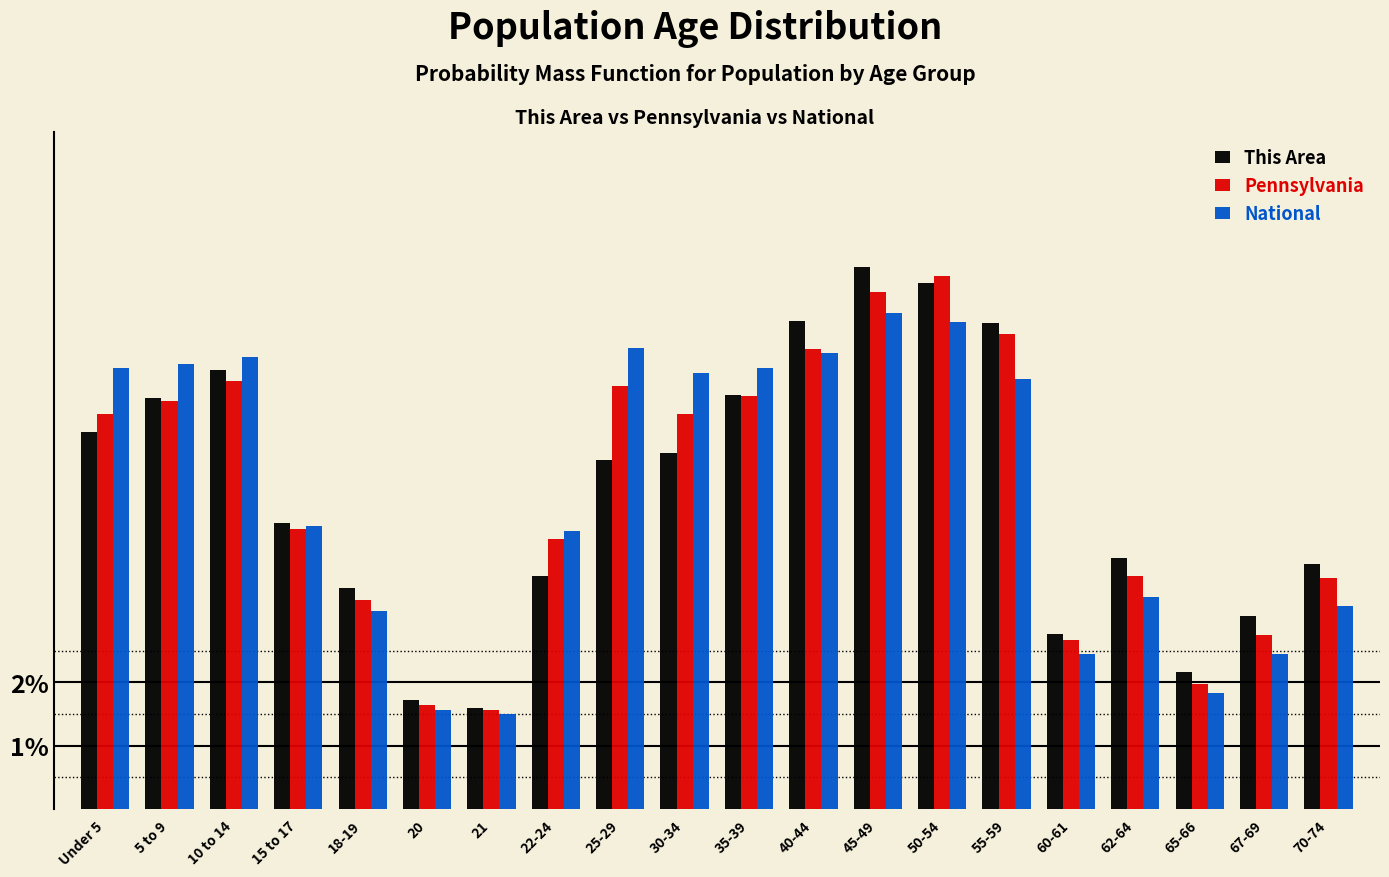

At which label does This Area reach its peak?

45-49